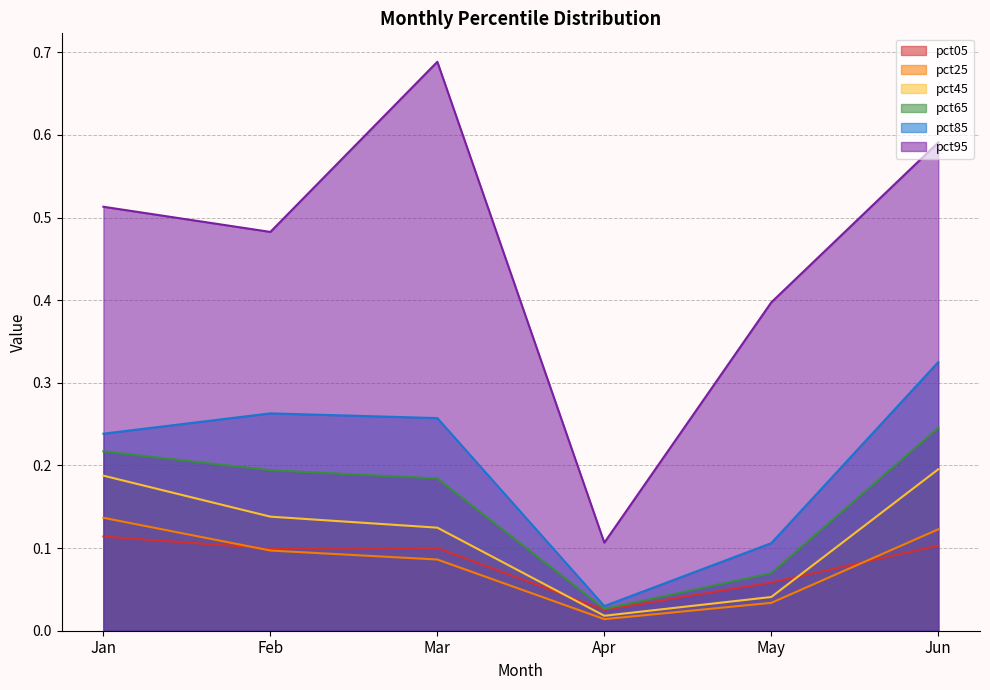

Between Feb and Apr, which series saw the biggest shift?

pct95